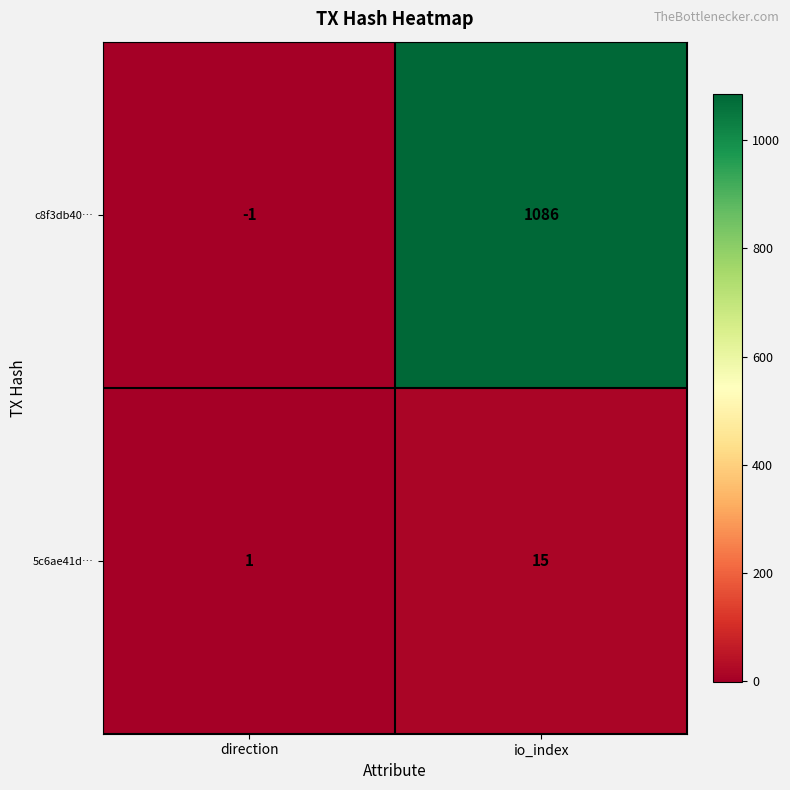

What is the spread (max minus min) of values at direction?

2